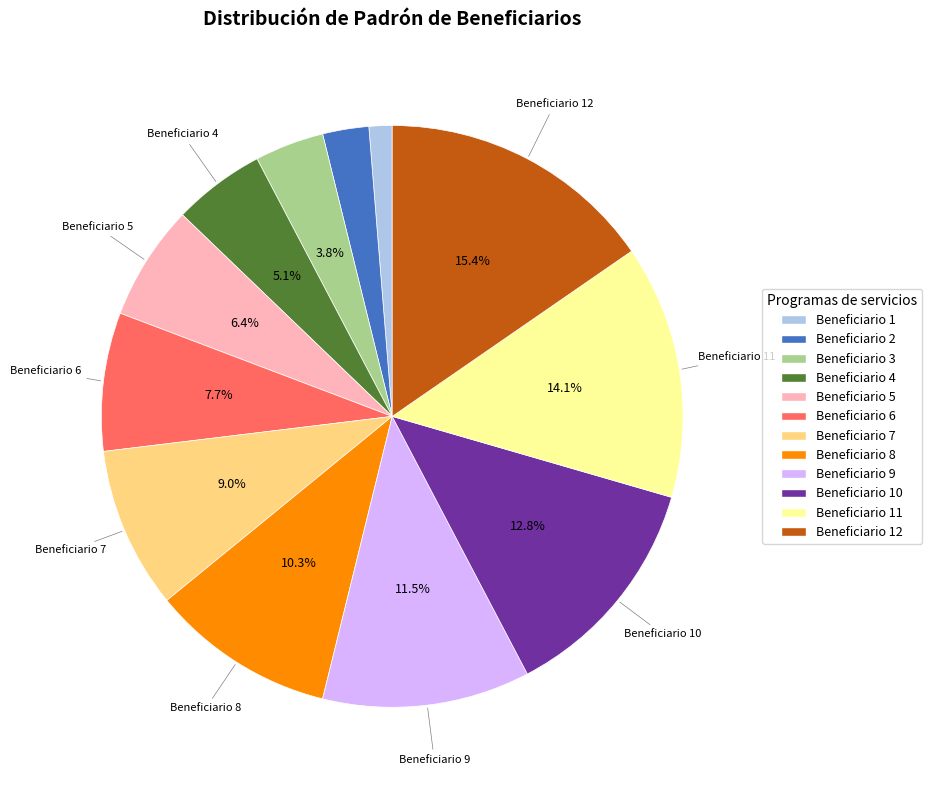

Does any single category account for the majority?

No